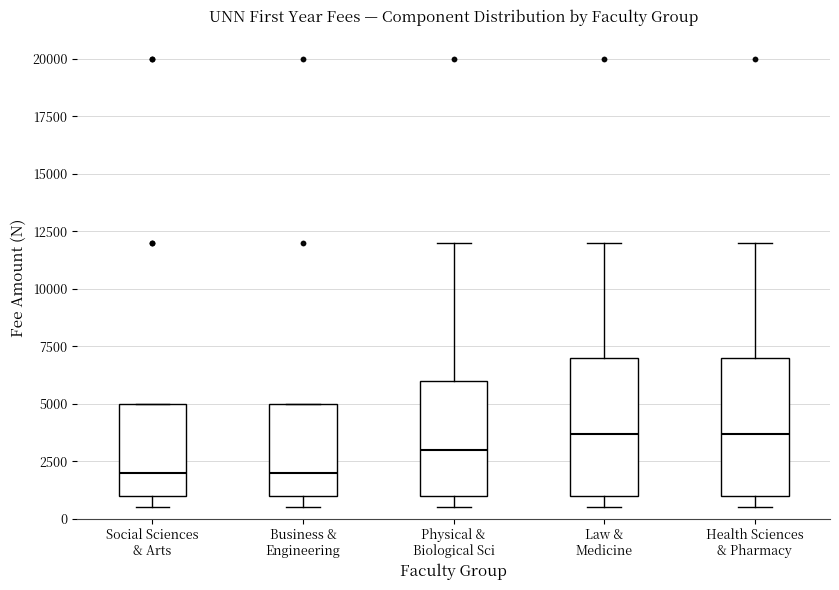

Reading left to right, read every box against the y-axis: the position of its median line, the range the box covers, and the ends of its whiskers. The values are not printed on the chart, so give them approximately, as read against the axis.

Social Sciences & Arts: median 2000, box 1000 to 5000, whiskers 500 to 5000
Business & Engineering: median 2000, box 1000 to 5000, whiskers 500 to 5000
Physical & Biological Sci: median 3000, box 1000 to 6000, whiskers 500 to 12000
Law & Medicine: median 3500, box 1000 to 7000, whiskers 500 to 12000
Health Sciences & Pharmacy: median 3500, box 1000 to 7000, whiskers 500 to 12000